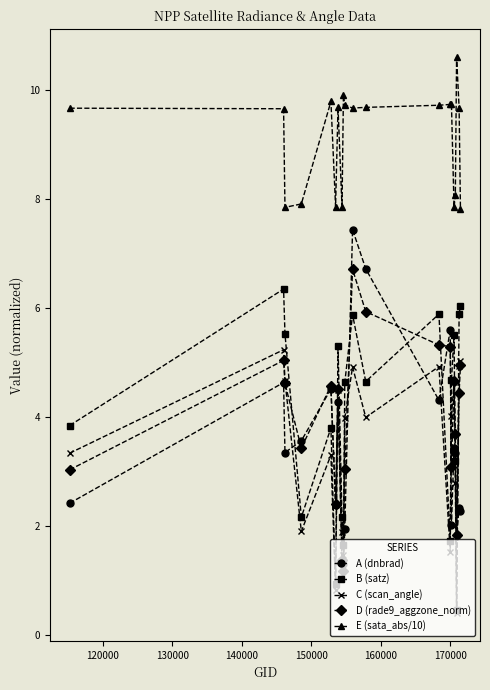

True or false: B (satz) has more than 1 points higher than both neighbors.

True